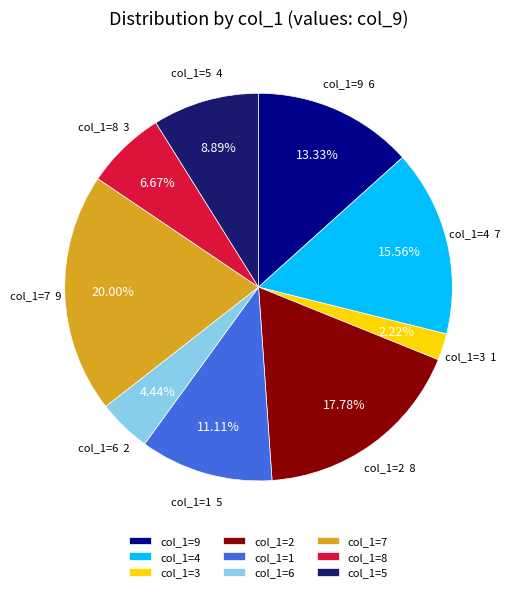

Does any single category account for the majority?

No